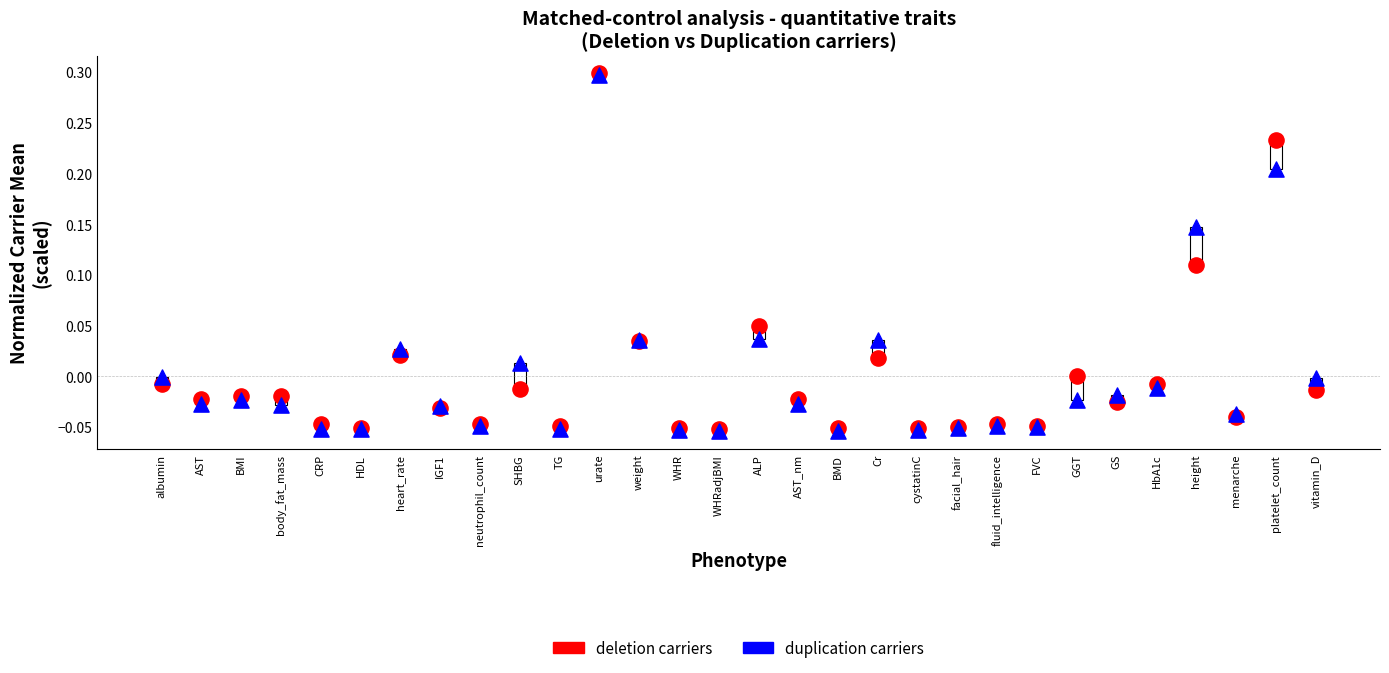

What are all the series names shown in the legend?

deletion carriers, duplication carriers